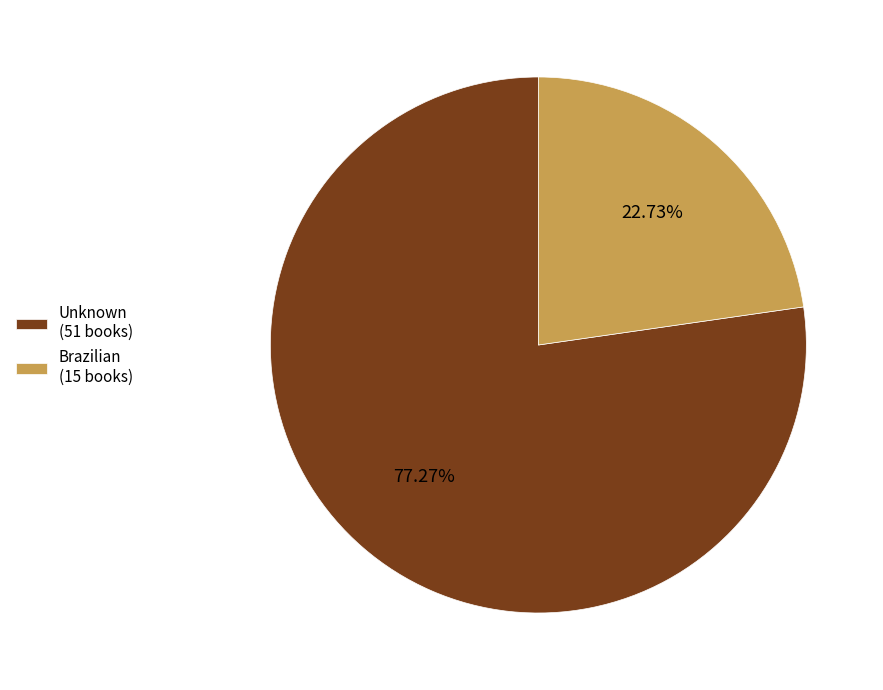

To the nearest percent, what is the combined percentage of Unknown and Brazilian?

100%